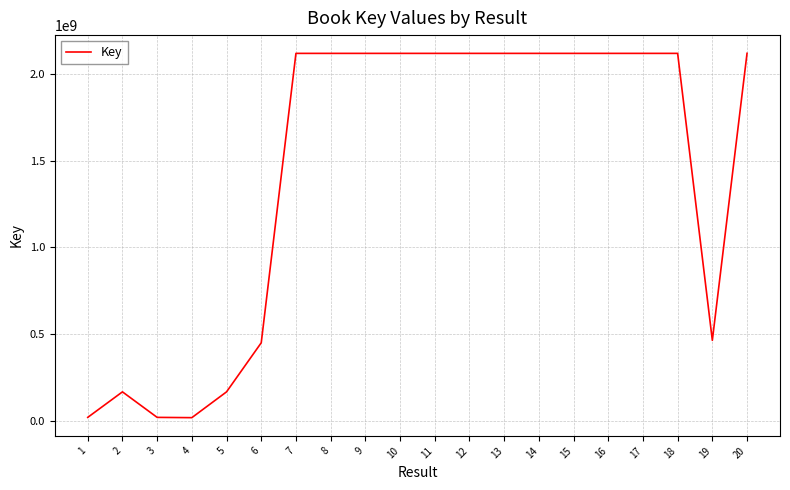

Does the chart display data point markers on the line(s)?

No